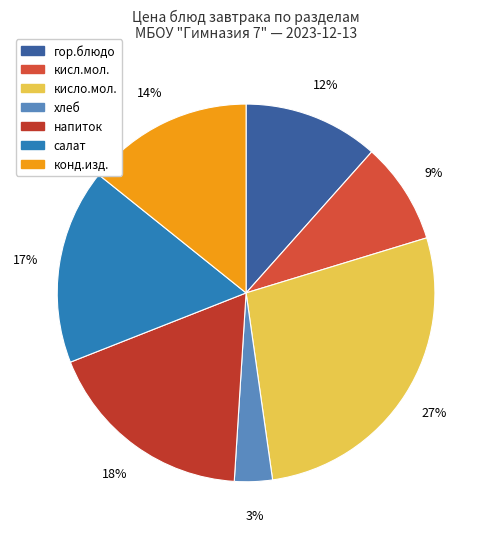

How many segments does this pie chart have?

7